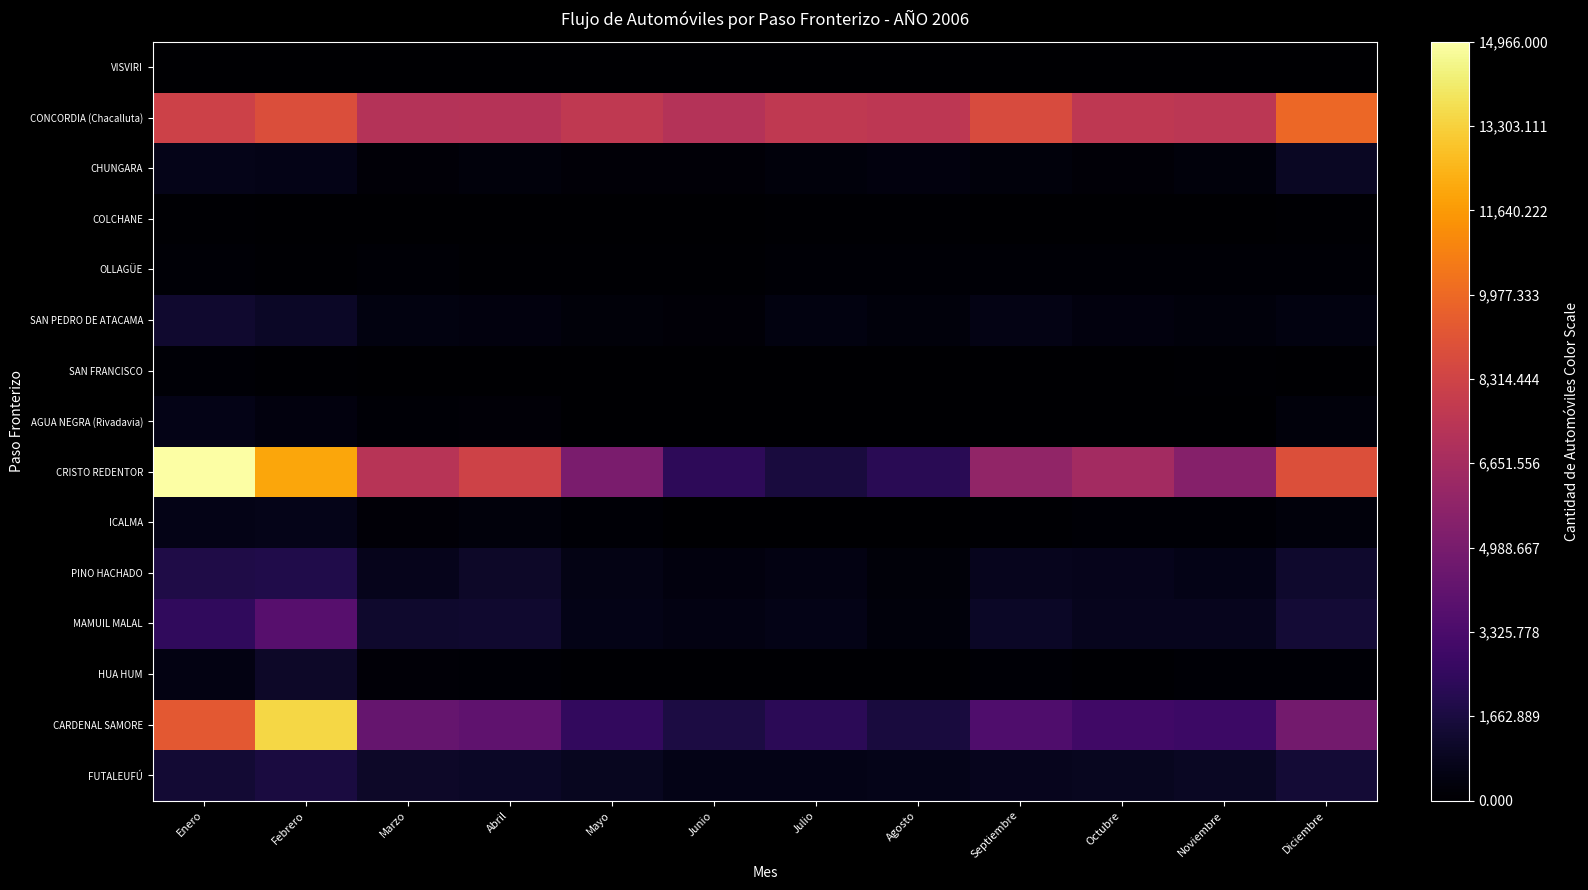

At Octubre, list the series in order from smallest to largest.

AGUA NEGRA (Rivadavia), VISVIRI, SAN FRANCISCO, COLCHANE, HUA HUM, OLLAGÜE, ICALMA, CHUNGARA, SAN PEDRO DE ATACAMA, PINO HACHADO, MAMUIL MALAL, FUTALEUFÚ, CARDENAL SAMORE, CRISTO REDENTOR, CONCORDIA (Chacalluta)